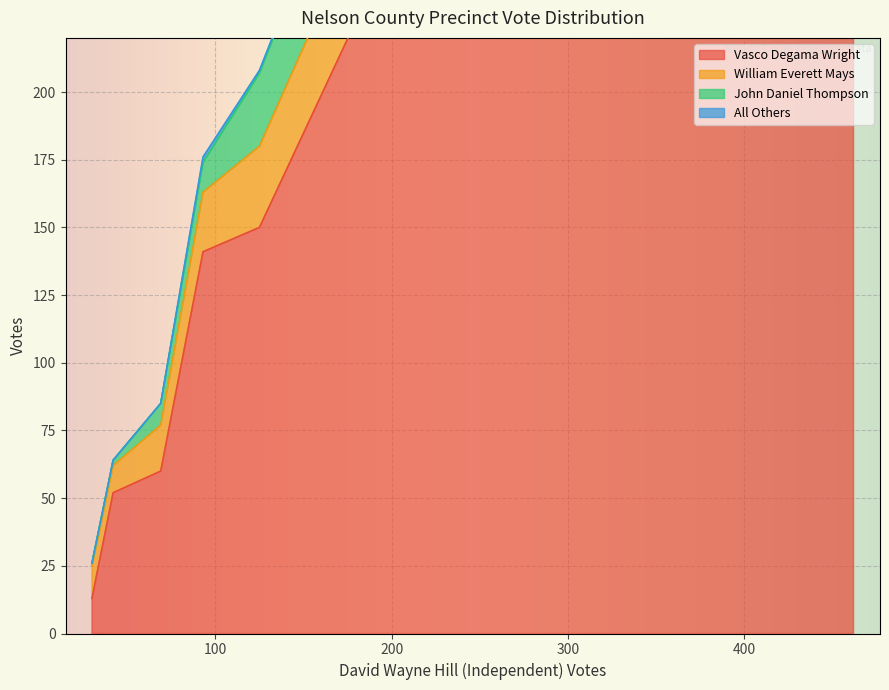

True or false: Vasco Degama Wright has a value of 150 at 501-Faber.

True